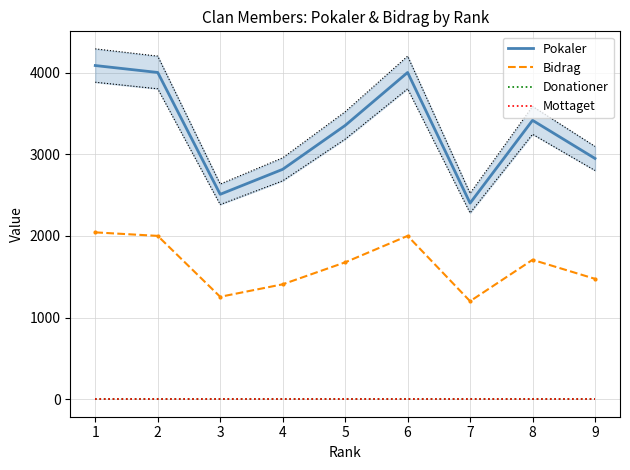

Rank the series at 5 from lowest to highest value.

Donationer, Mottaget, Bidrag, Pokaler